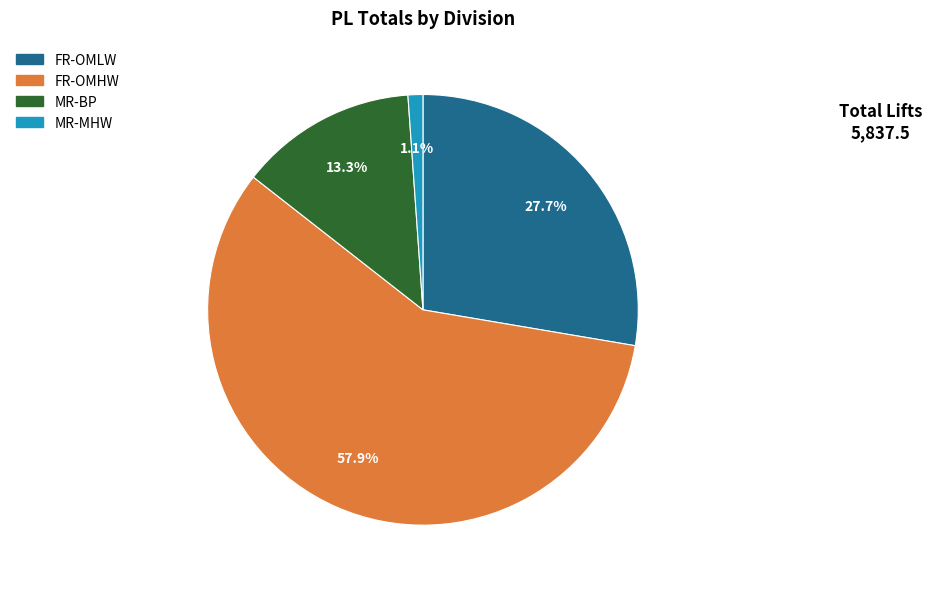

Does any single category account for the majority?

Yes